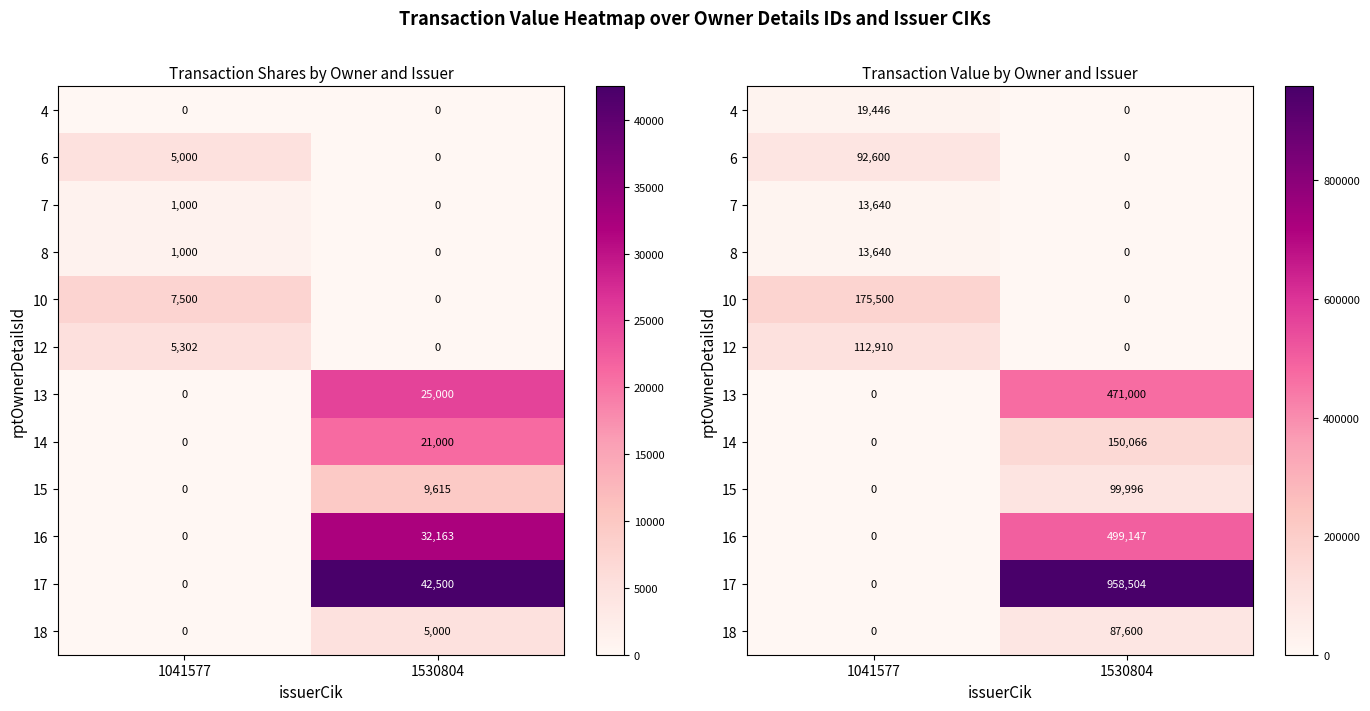

Is it true that 14 equals 0 at 1041577?

True